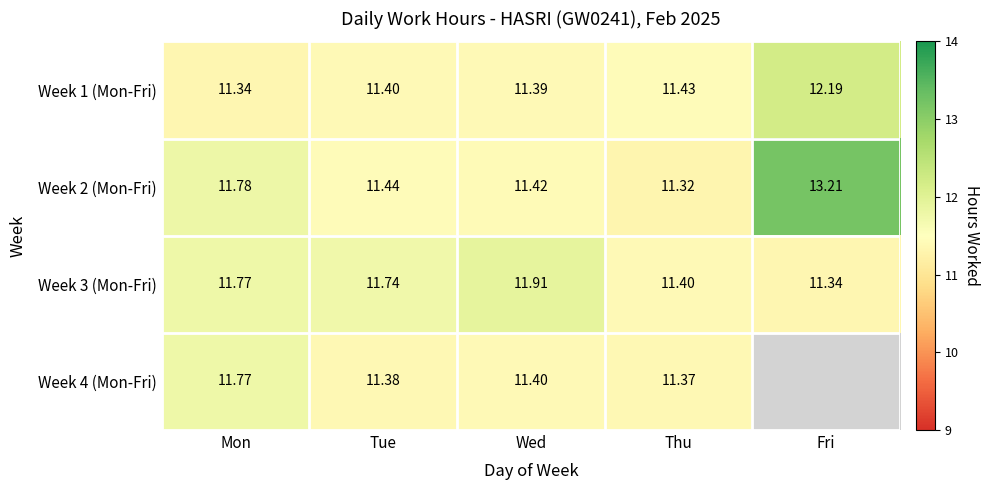

Where is Week 1 (Mon-Fri) nearest to the value 11?

Mon